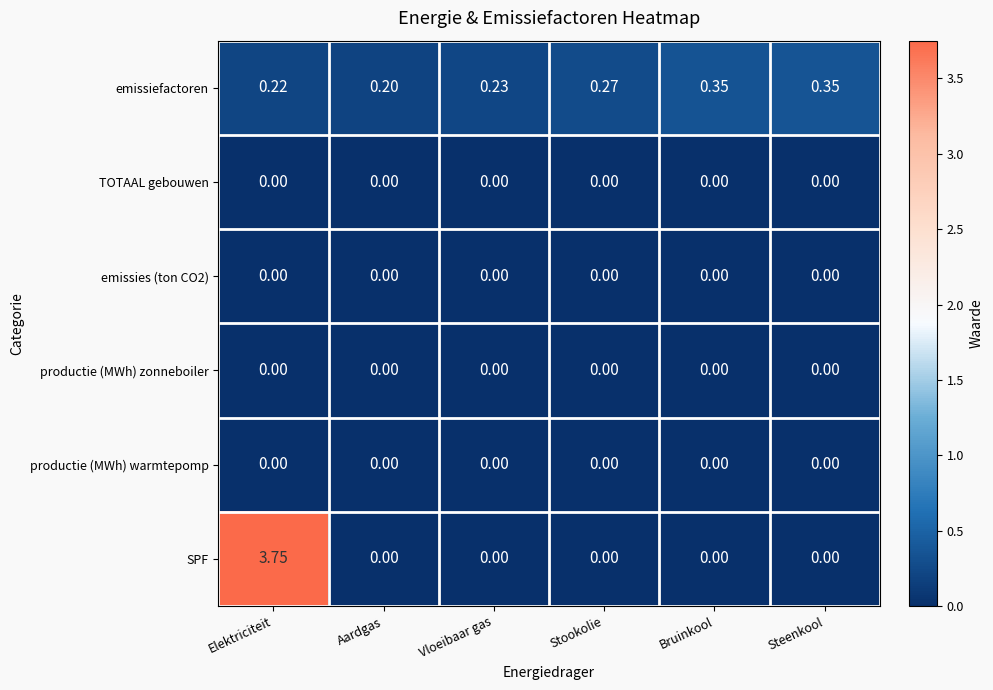

How many categories are shown in the chart?

6